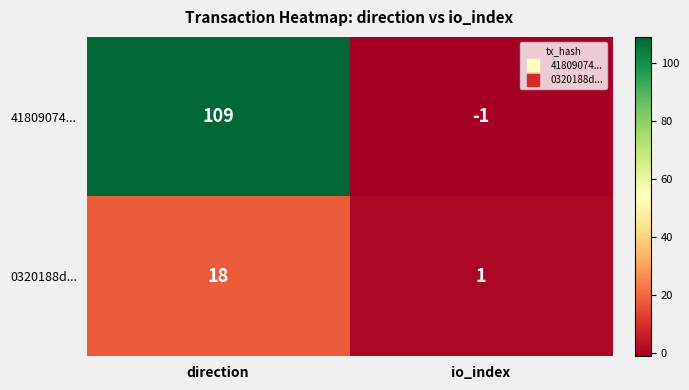

What is the average value of the 41809074... series?

54